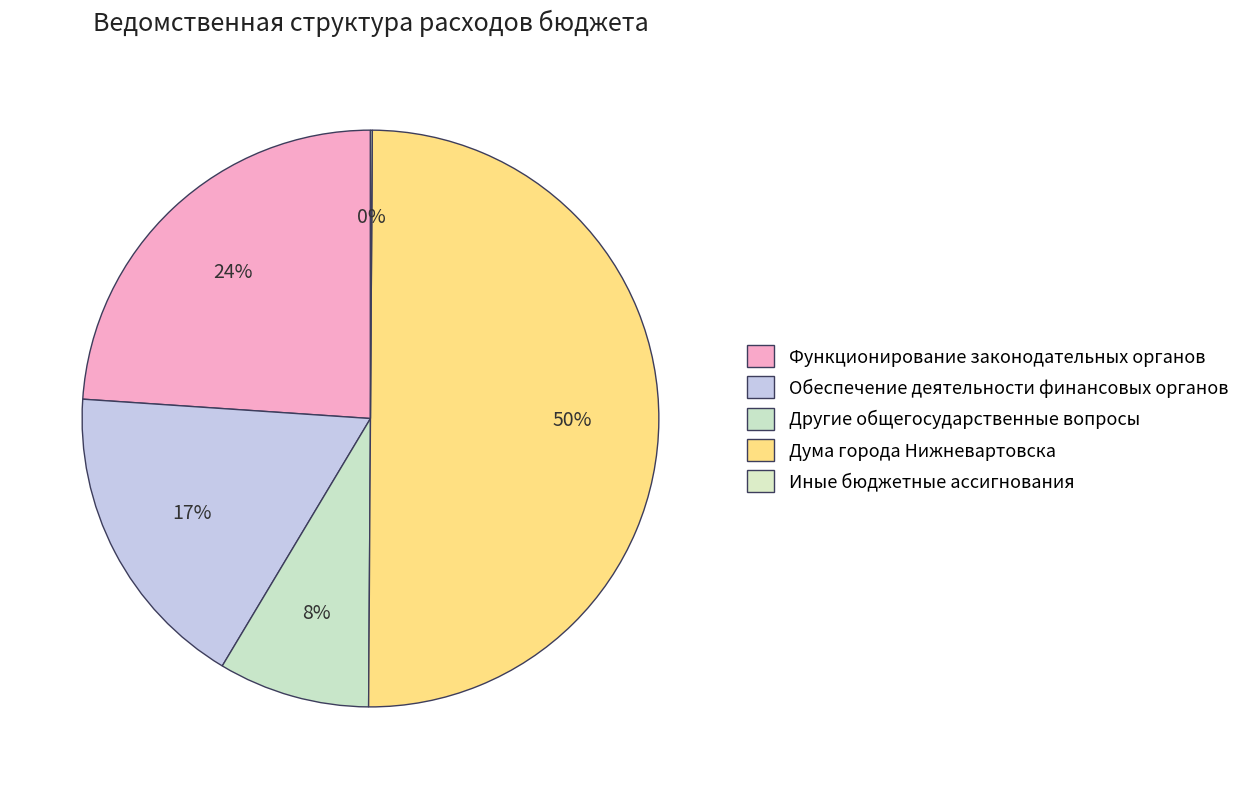

Is it true that Другие общегосударственные вопросы is 8% of the pie?

True